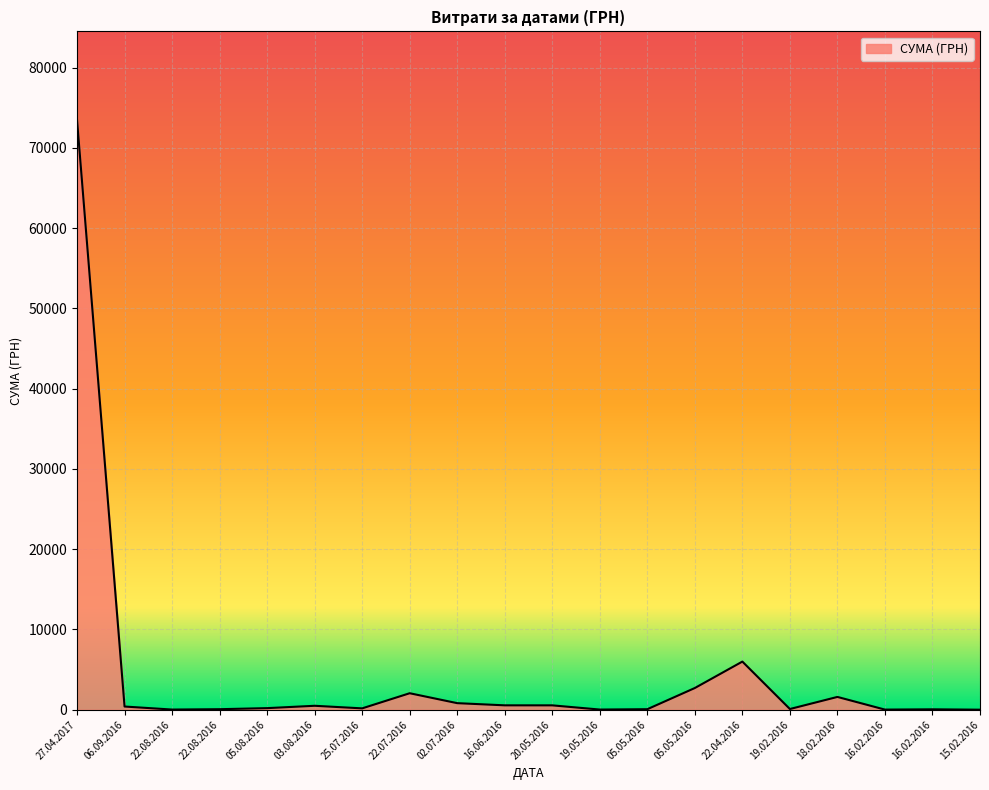

What is the difference between the second highest and second lowest values?

5982.9